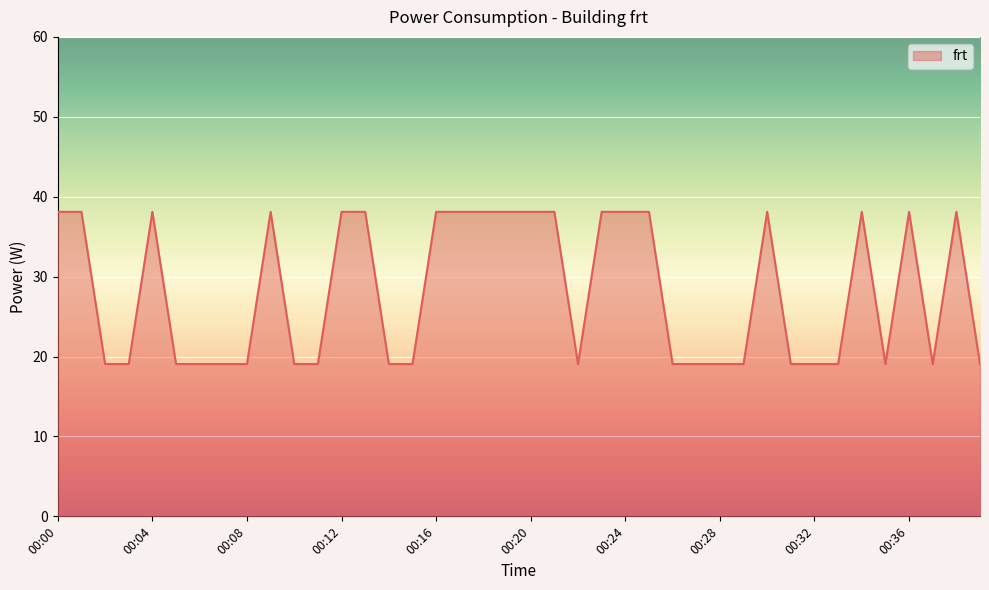

What is the smallest value displayed?

19.1